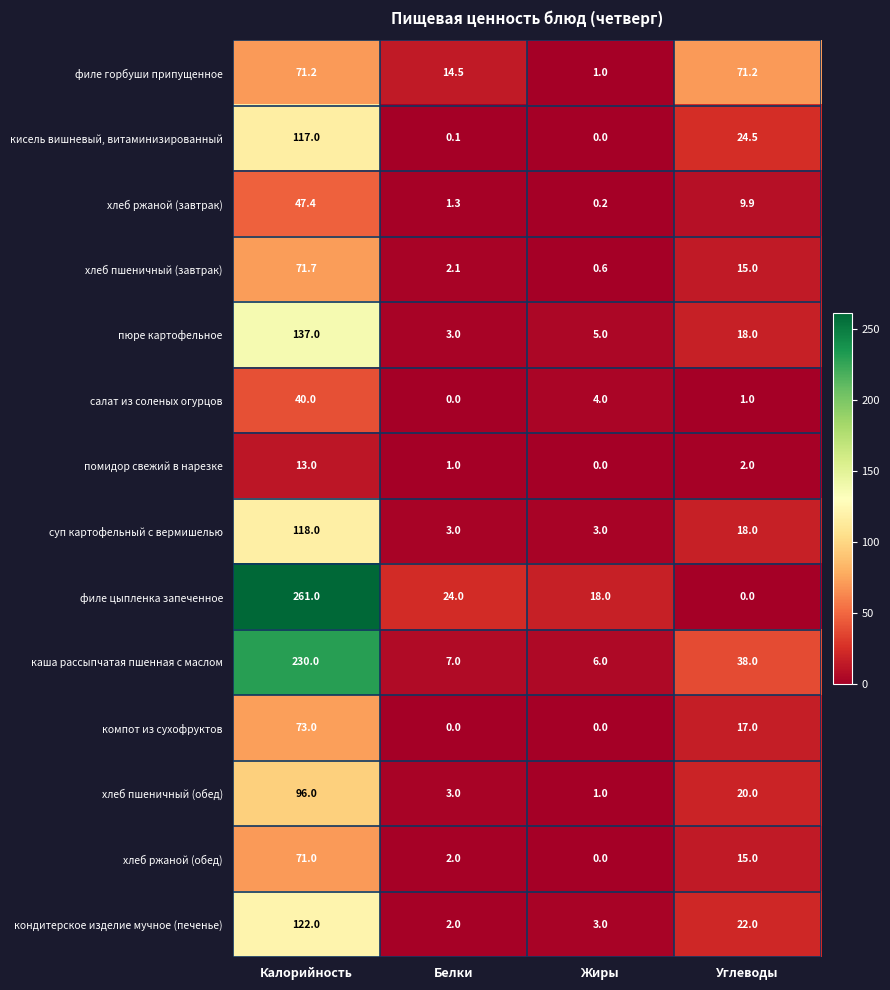

What is the difference between the maximum and minimum values in the хлеб пшеничный (завтрак) series?

71.1